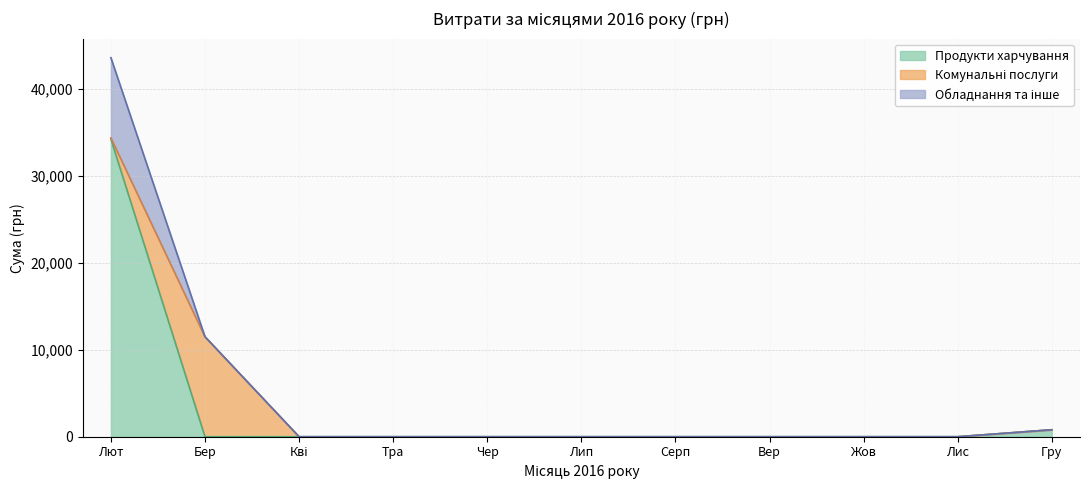

What is the maximum value for Продукти харчування?

34203.5